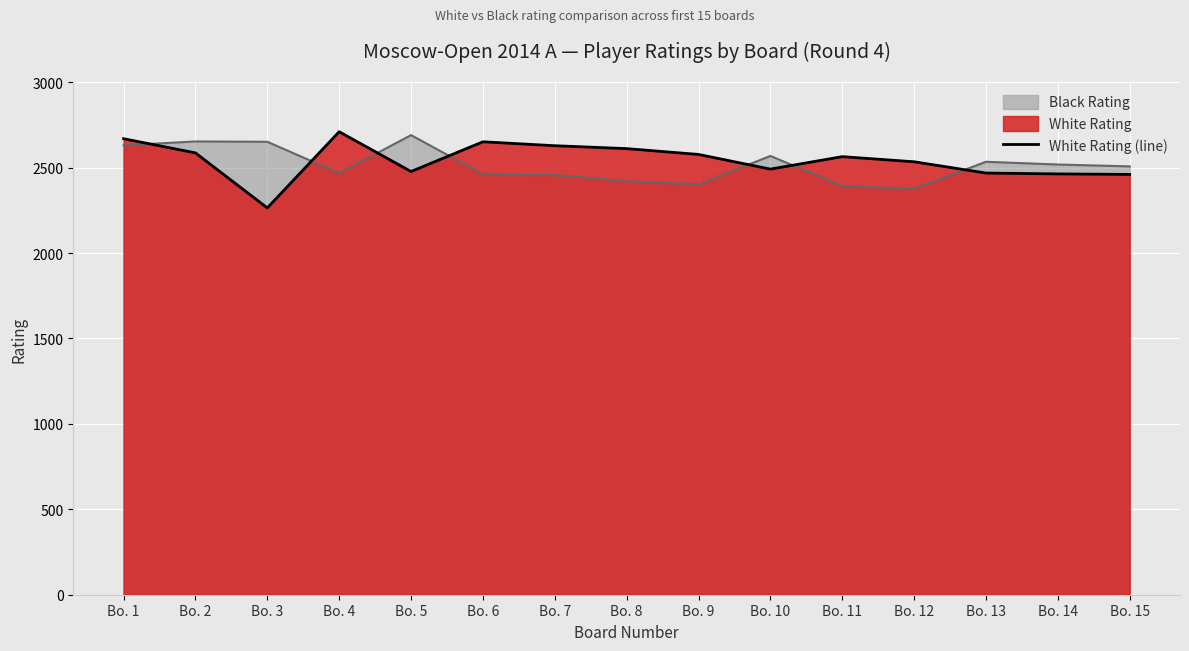

What is the ratio of the value at Bo. 8 to the value at Bo. 12?

1.0